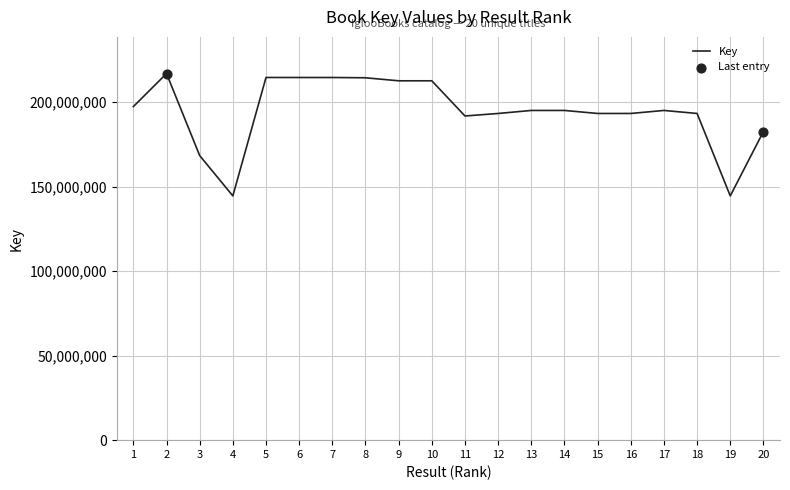

What is the ratio of the value at 7 to the value at 9?

1.0